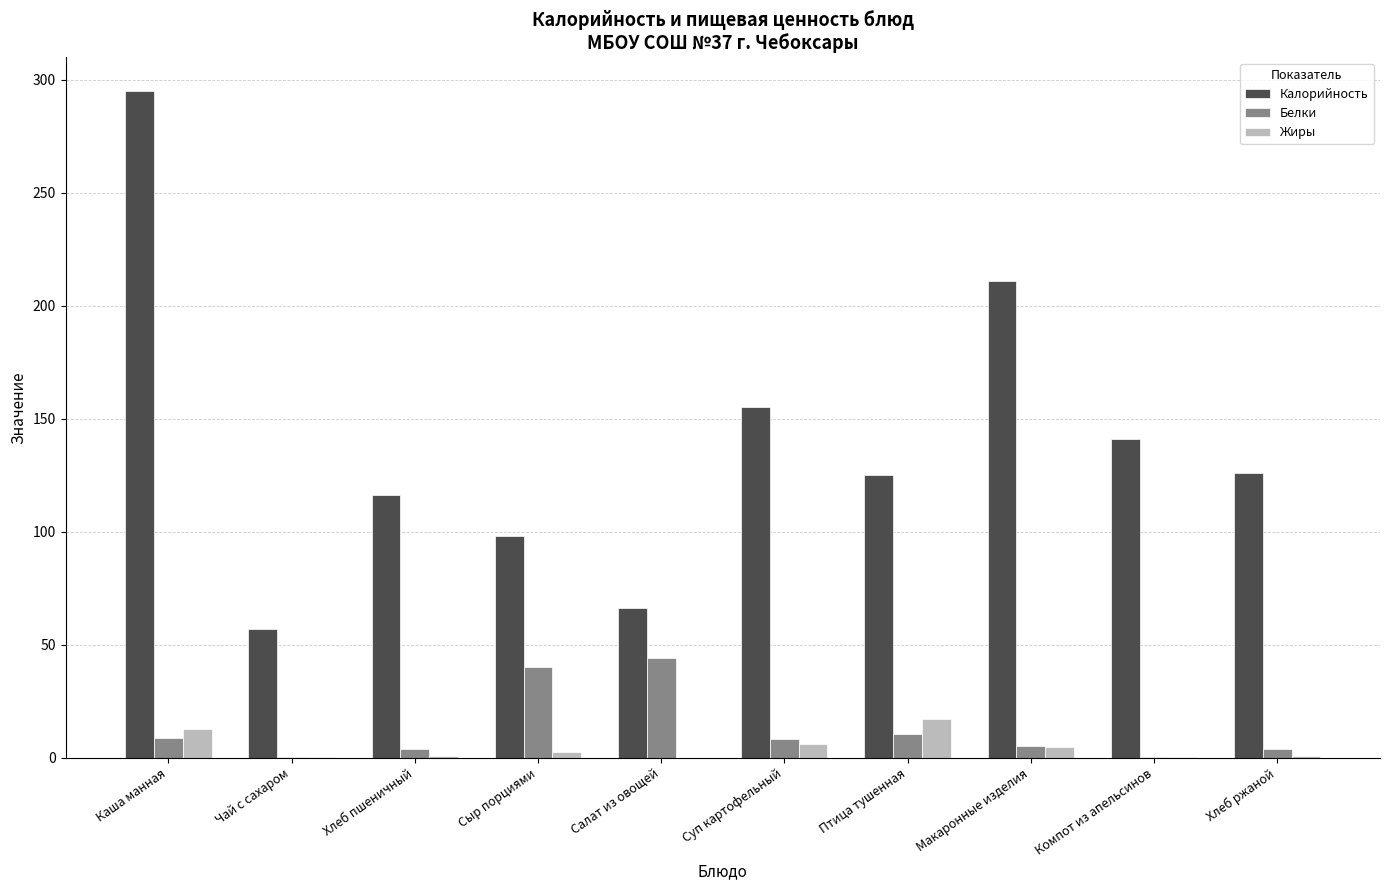

What are all the series names shown in the legend?

Калорийность, Белки, Жиры